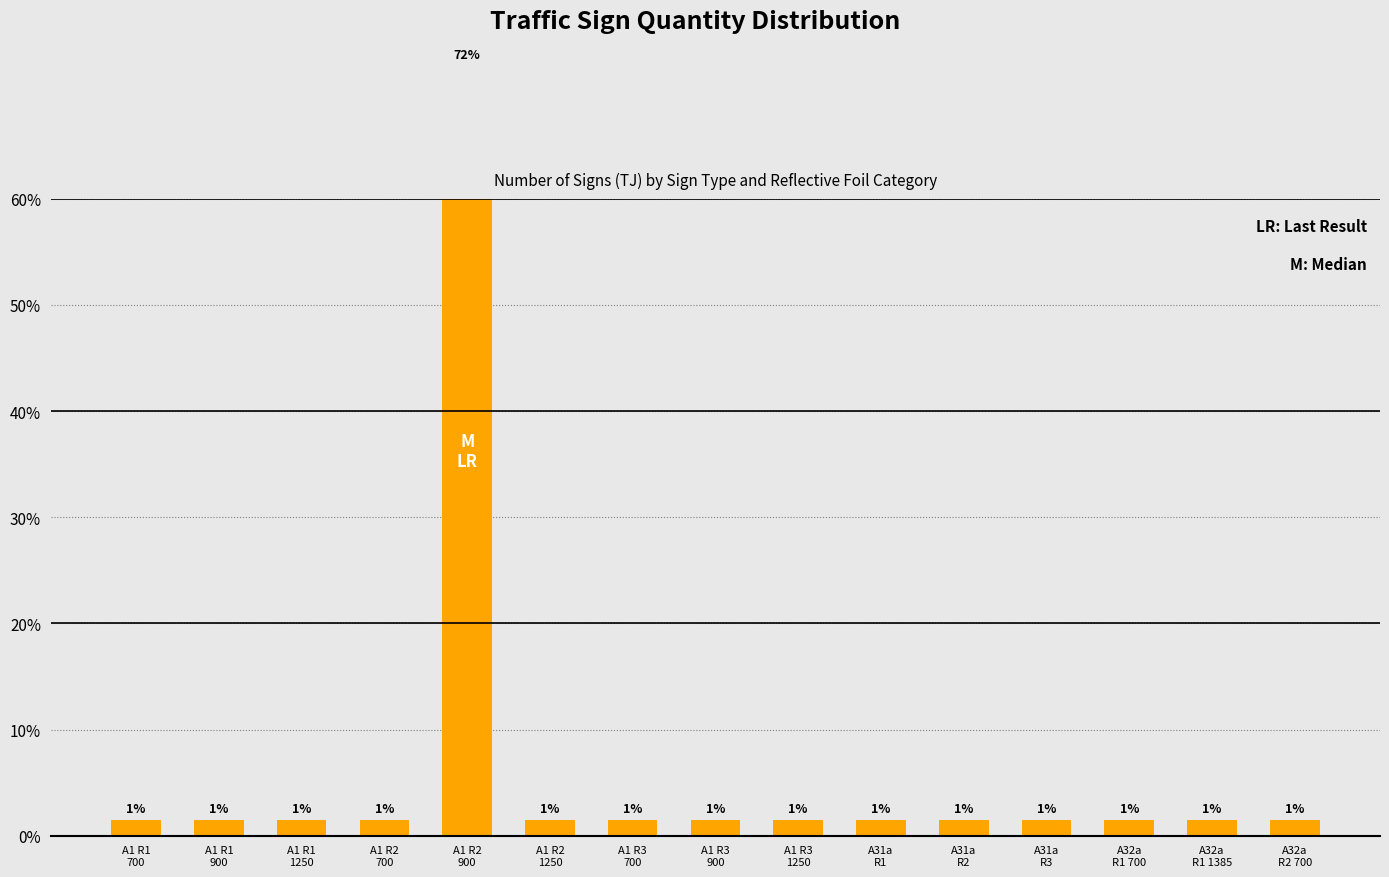

At which category does the chart reach its peak across all series?

A1 R2
900